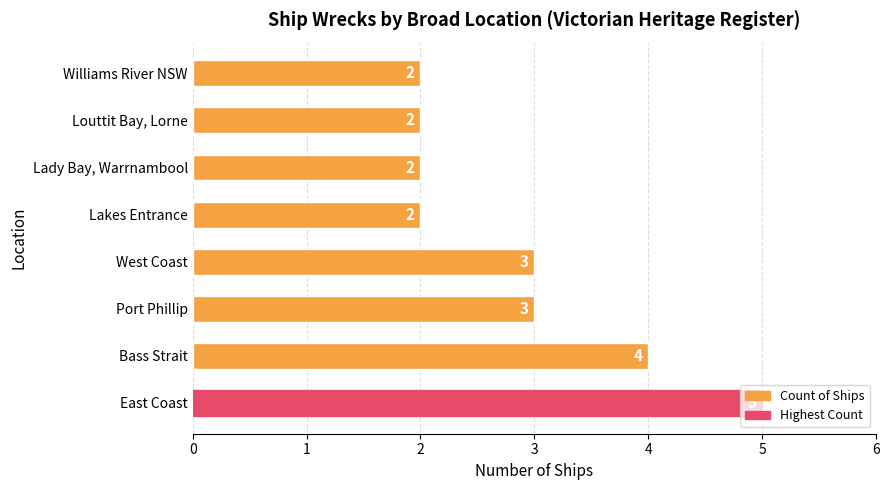

Between Port Phillip and Bass Strait, which is larger?

Bass Strait